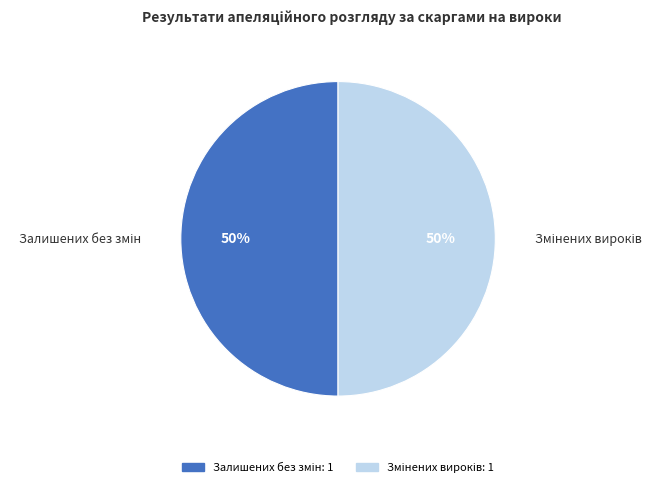

To the nearest percent, what is the average slice percentage?

50%